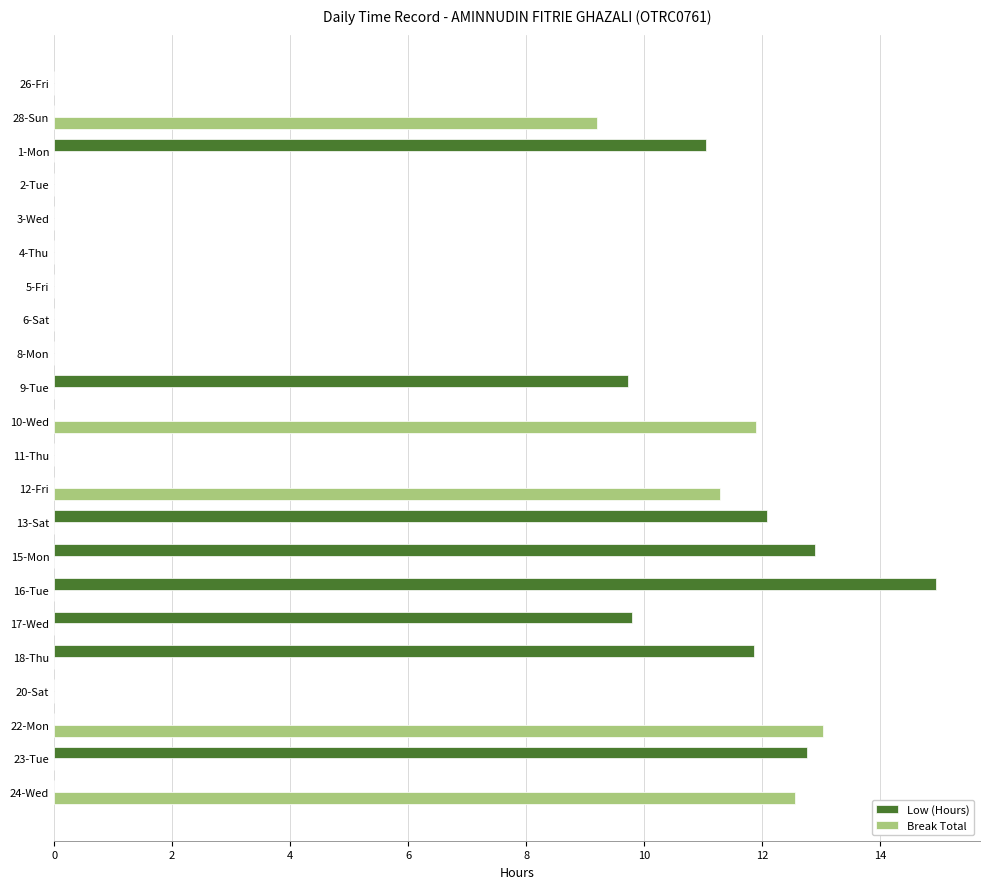

At which category is the sum across all series the highest?

16-Tue